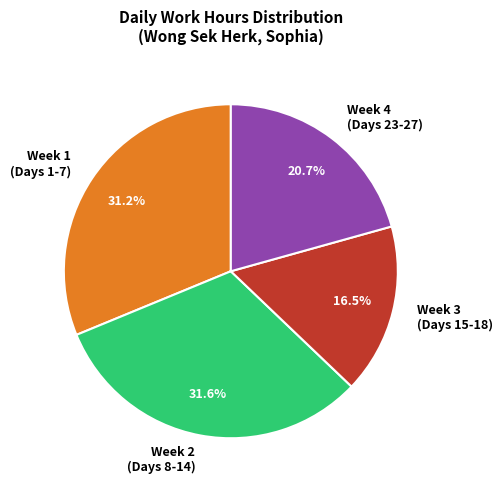

Which slice is the smallest?

Week 3 (Days 15-18)